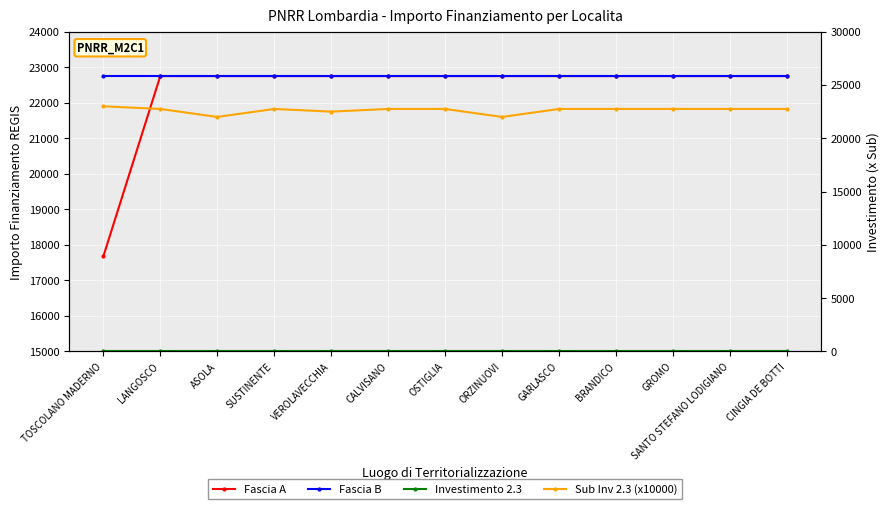

List the series in order of their peak value, lowest first.

Investimento 2.3, Fascia A, Fascia B, Sub Inv 2.3 (x10000)